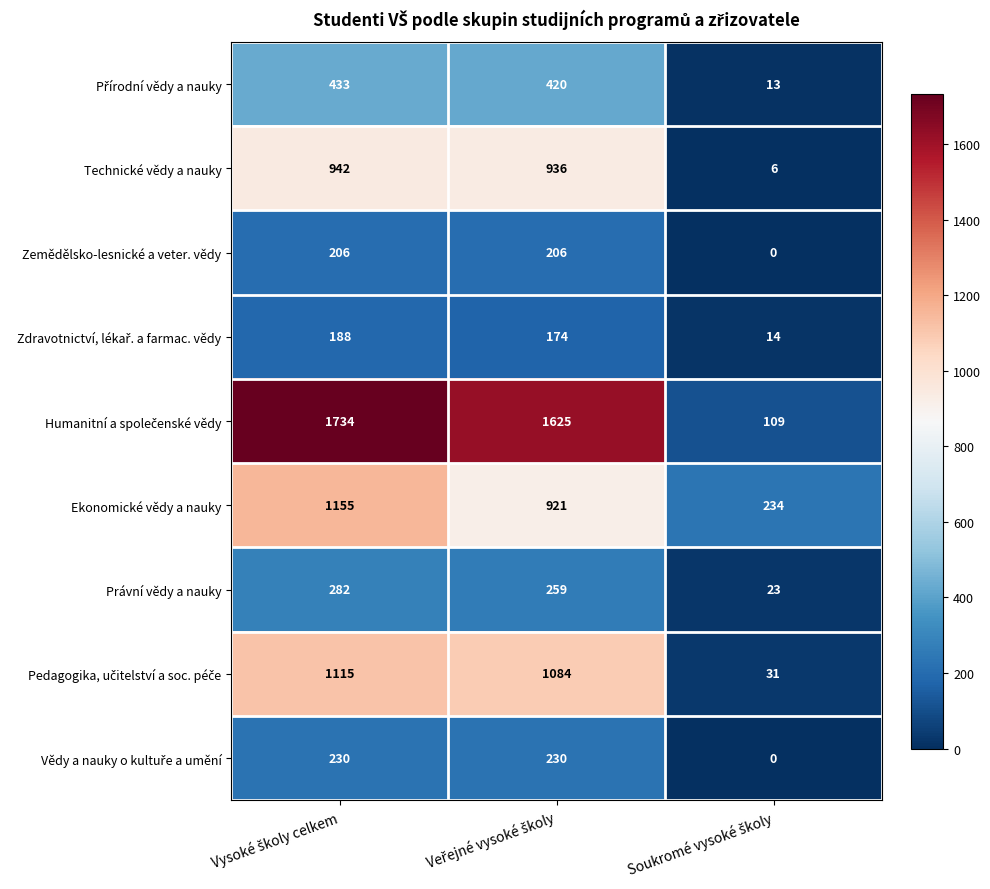

What is the difference between the maximum and minimum values in the Ekonomické vědy a nauky series?

921